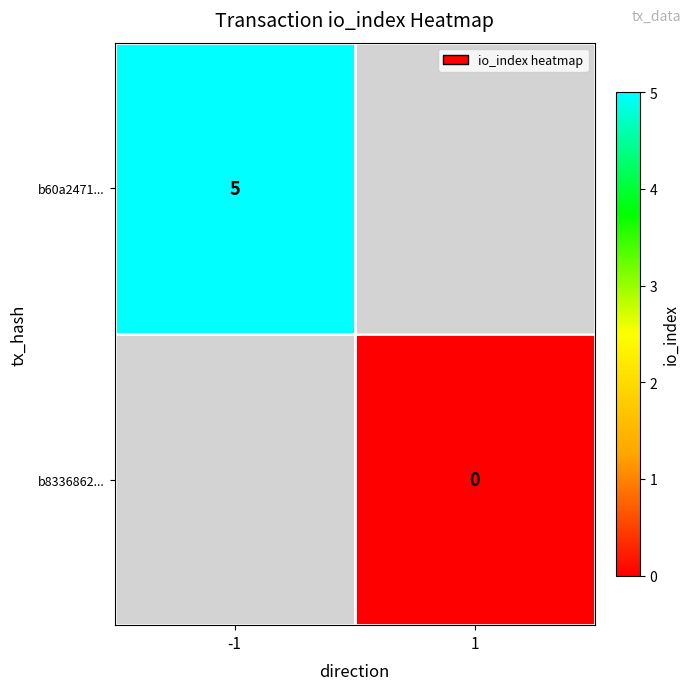

Is the value of b60a2471... at -1 greater than the value of b8336862... at 1?

Yes